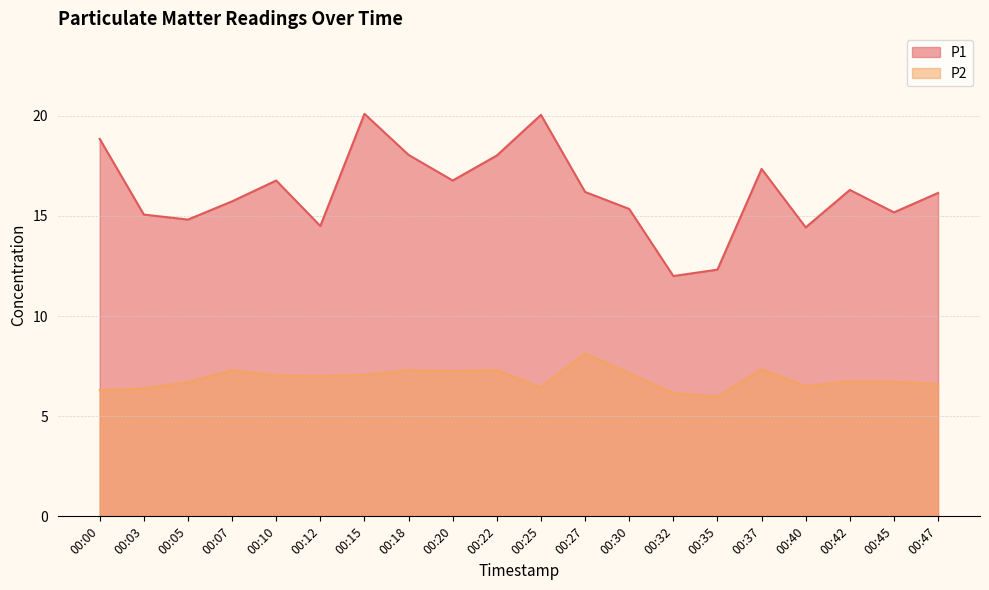

The P2 series shows 7.1 at 00:15. True or false?

True